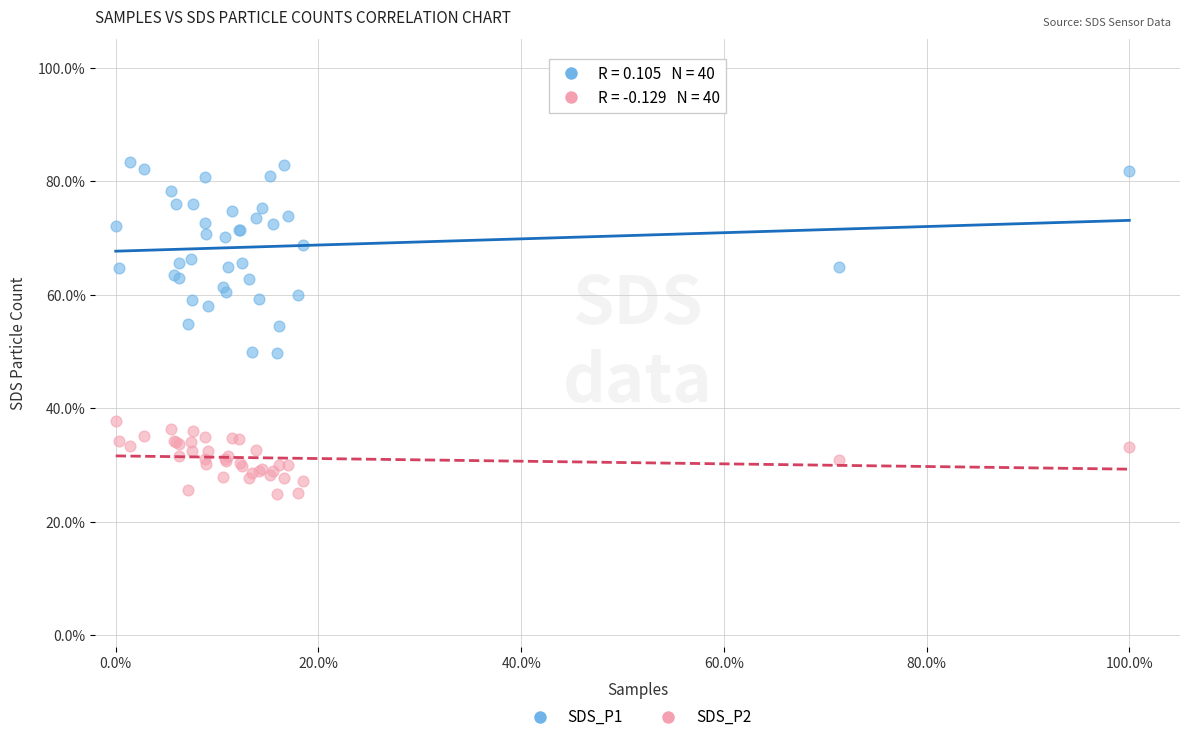

Which series contains the highest Y value?

SDS_P1